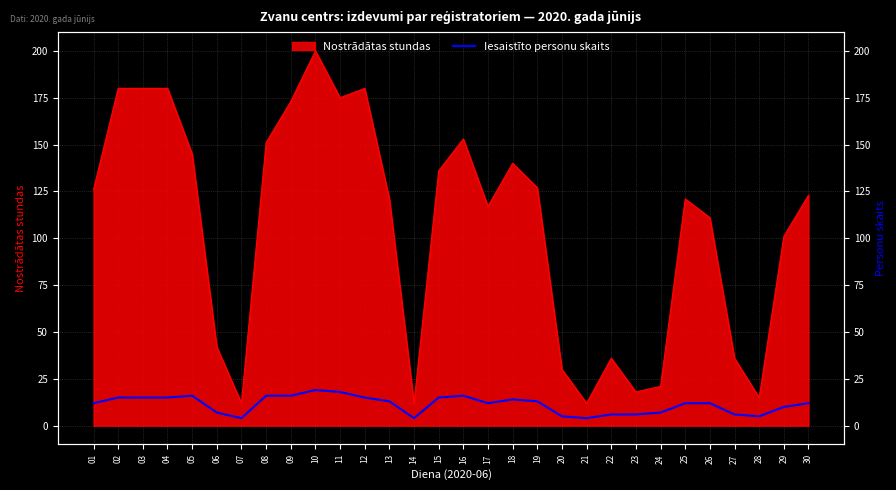

How many categories are shown in the chart?

30